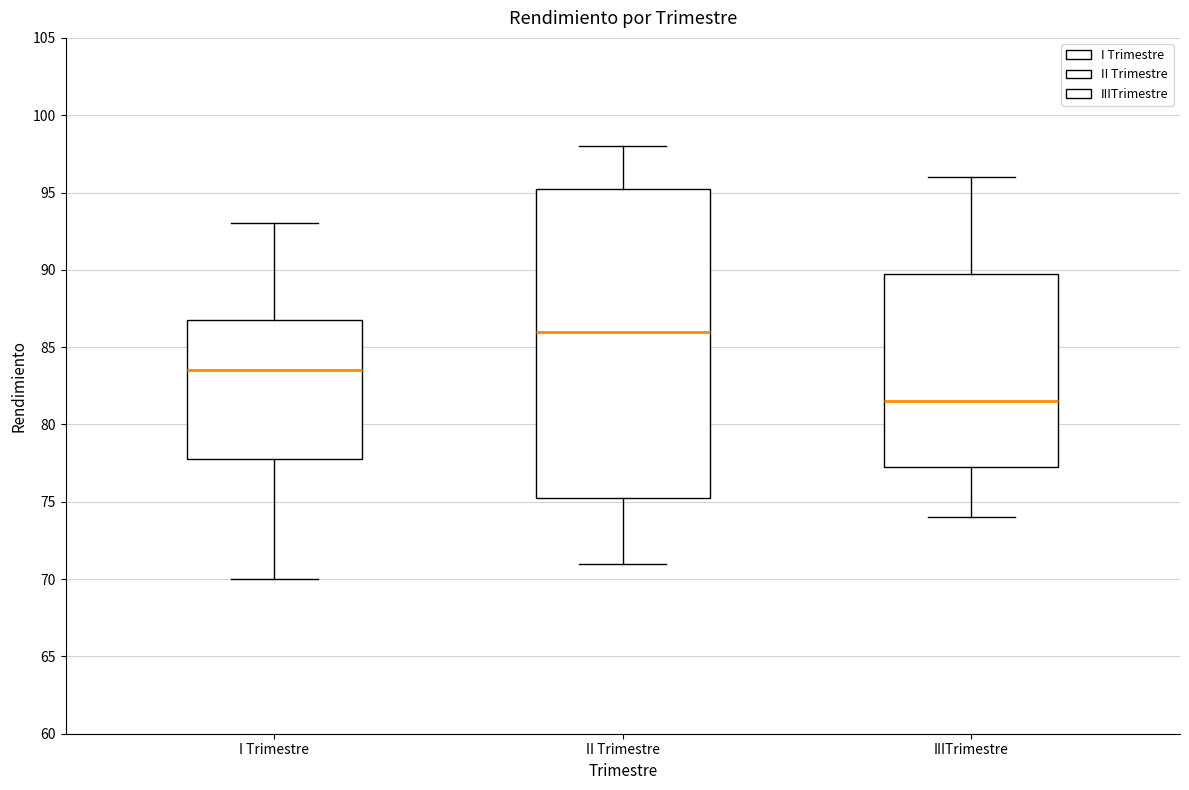

Reading left to right, read every box against the y-axis: the position of its median line, the range the box covers, and the ends of its whiskers. The values are not printed on the chart, so give them approximately, as read against the axis.

I Trimestre: median 83.5, box 78.0 to 87.0, whiskers 70.0 to 93.0
II Trimestre: median 86.0, box 75.5 to 95.5, whiskers 71.0 to 98.0
IIITrimestre: median 81.5, box 77.5 to 90.0, whiskers 74.0 to 96.0